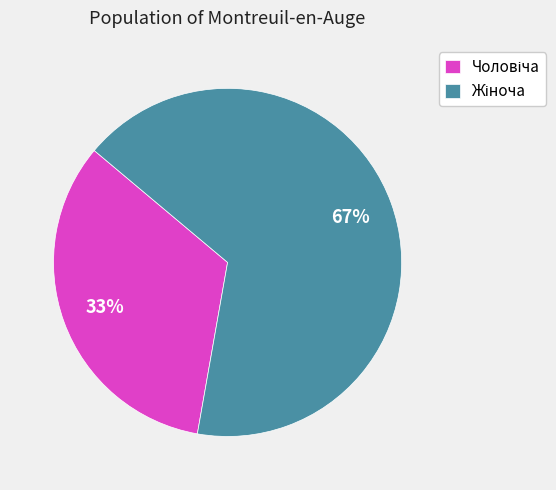

Is there any slice that represents more than half of the pie?

Yes